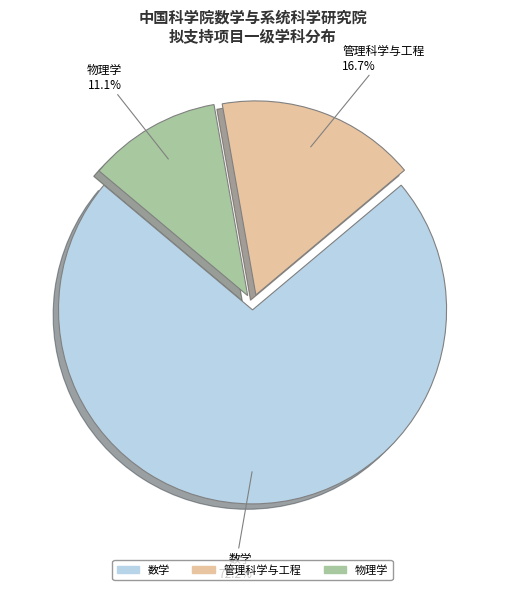

Which category accounts for the majority?

数学